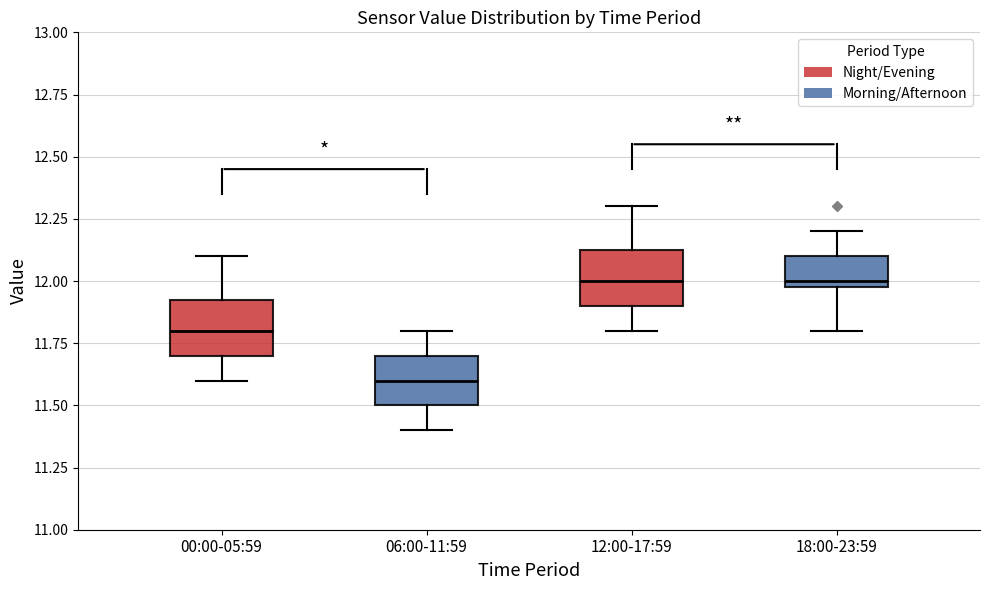

Reading left to right, read every box against the y-axis: the position of its median line, the range the box covers, and the ends of its whiskers. The values are not printed on the chart, so give them approximately, as read against the axis.

00:00-05:59: median 11.80, box 11.70 to 11.95, whiskers 11.60 to 12.10
06:00-11:59: median 11.60, box 11.50 to 11.70, whiskers 11.40 to 11.80
12:00-17:59: median 12.00, box 11.90 to 12.15, whiskers 11.80 to 12.30
18:00-23:59: median 12.00 (just above the box's lower edge), box 12.00 to 12.10, whiskers 11.80 to 12.20